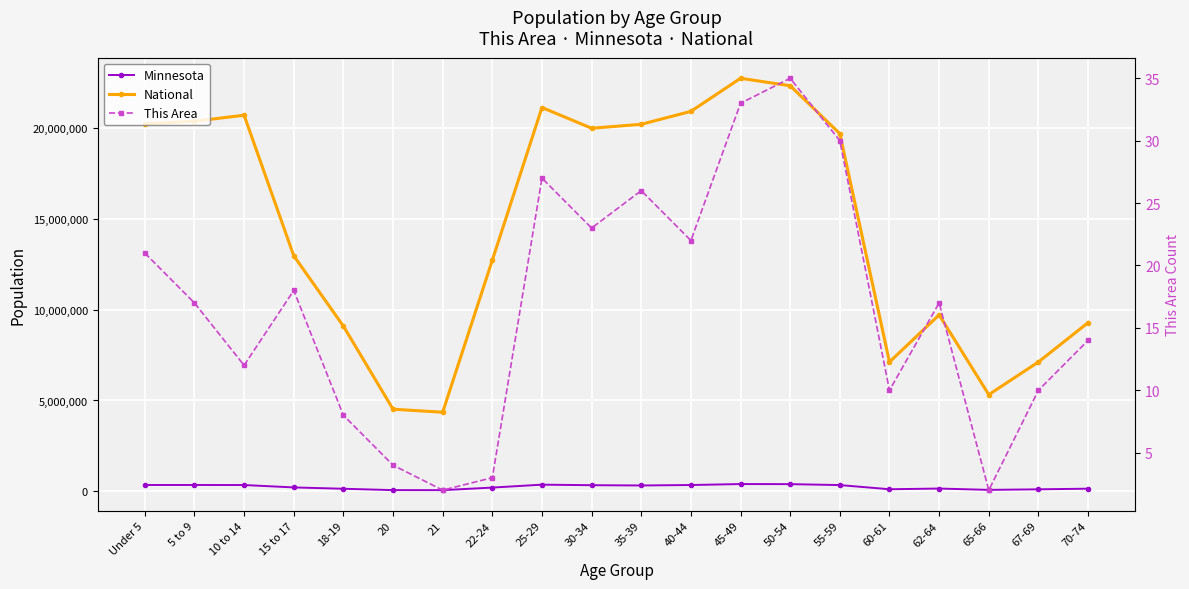

What is the spread (max minus min) of values at 40-44?

20890942